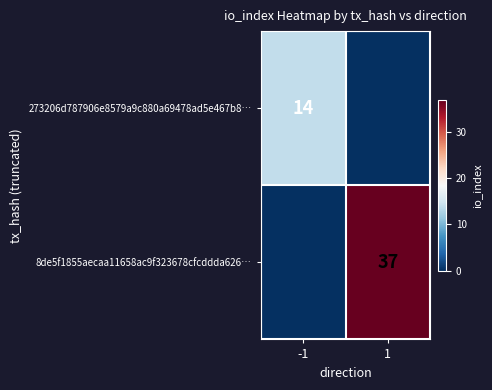

The value of 273206d787906e8579a9c880a69478ad5e467b8… at -1 is 8. True or false?

False